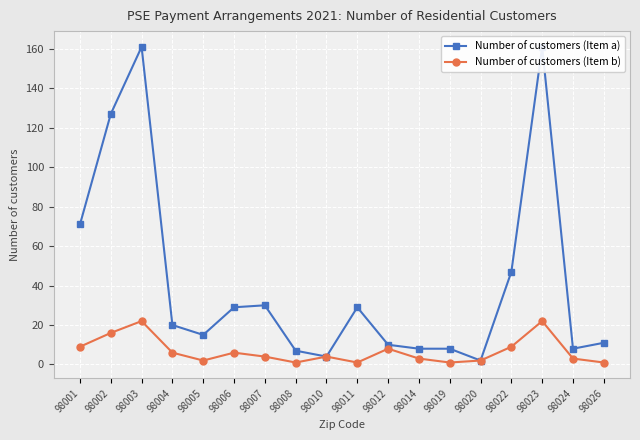

Which series has the largest total across all categories?

Number of customers (Item a)